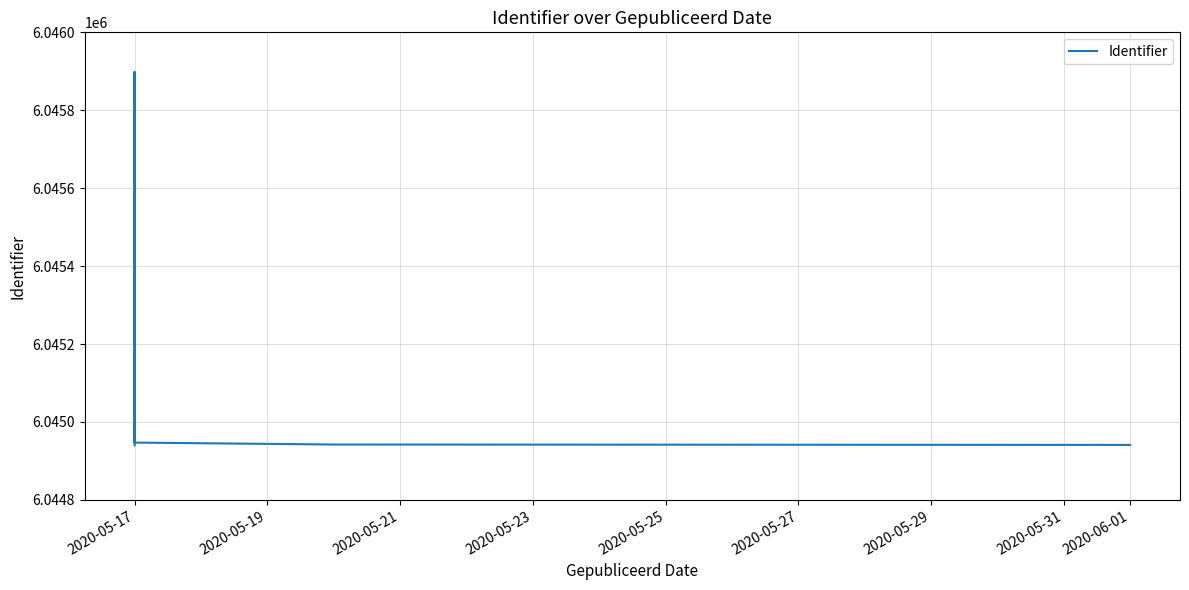

What is the smallest value displayed?

6044940